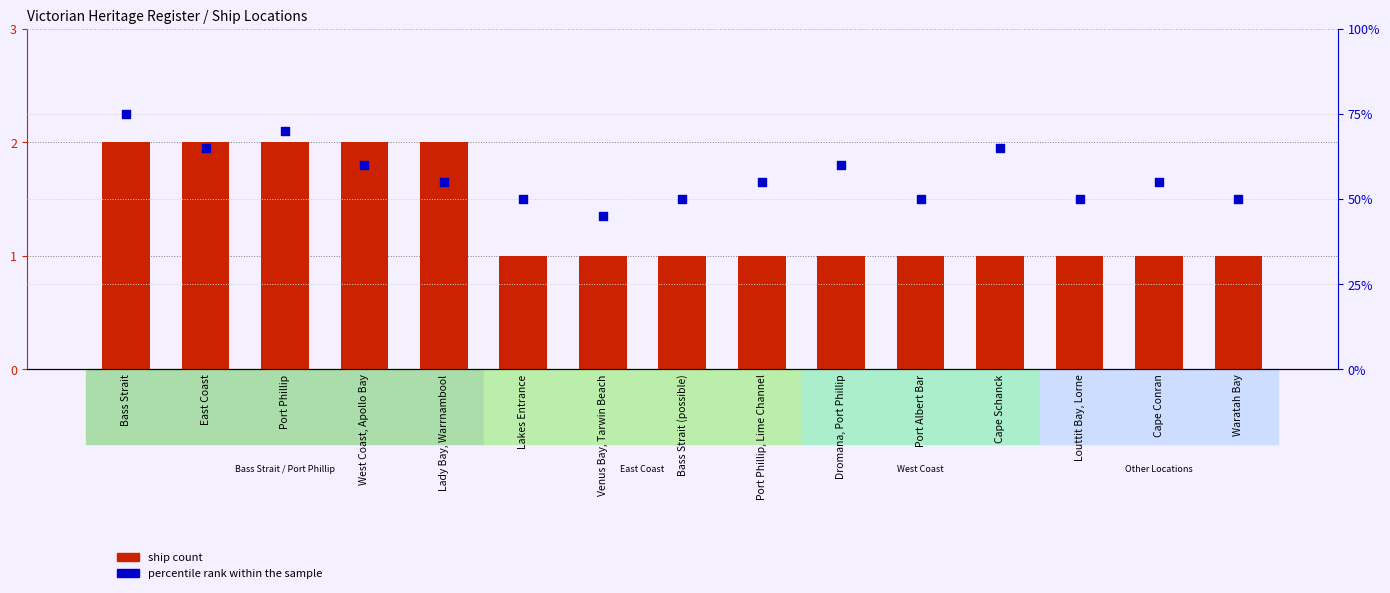

What are all the series names shown in the legend?

ship count, percentile rank within the sample